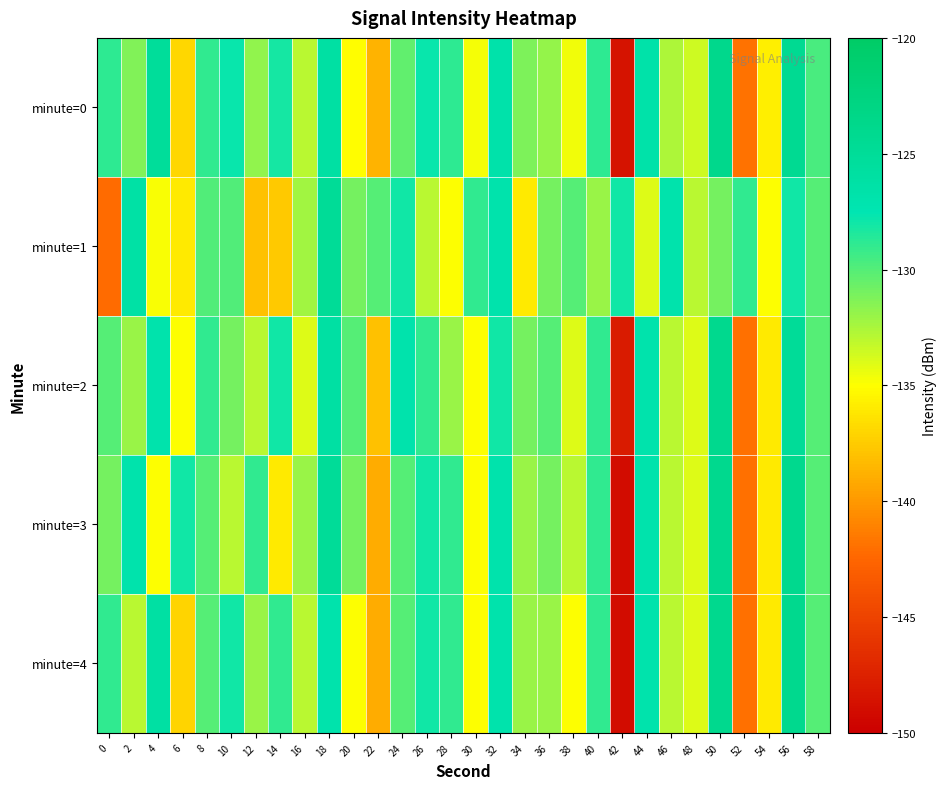

Reading left to right, transcribe all the data shown in this chart.

minute=0: 0=-128.8	2=-131.3	4=-125.3	6=-136.9	8=-129.0	10=-127.7	12=-131.8	14=-128.2	16=-132.9	18=-126.0	20=-135.1	22=-138.7	24=-130.3	26=-127.8	28=-128.9	30=-134.8	32=-126.7	34=-131.2	36=-131.9	38=-134.6	40=-128.9	42=-148.5	44=-126.6	46=-132.6	48=-133.6	50=-123.8	52=-141.9	54=-135.7	56=-124.4	58=-129.6
minute=1: 0=-142.2	2=-126.3	4=-134.9	6=-136.0	8=-129.9	10=-129.9	12=-137.9	14=-137.6	16=-132.2	18=-124.9	20=-131.0	22=-130.0	24=-128.0	26=-133.0	28=-135.0	30=-129.0	32=-127.0	34=-136.0	36=-131.0	38=-130.0	40=-132.0	42=-128.0	44=-134.0	46=-127.0	48=-133.0	50=-131.0	52=-129.0	54=-135.0	56=-128.0	58=-130.0
minute=2: 0=-130.0	2=-132.0	4=-127.0	6=-135.0	8=-129.0	10=-131.0	12=-133.0	14=-128.0	16=-134.0	18=-126.0	20=-130.0	22=-138.0	24=-127.0	26=-129.0	28=-132.0	30=-135.0	32=-128.0	34=-131.0	36=-130.0	38=-134.0	40=-129.0	42=-148.0	44=-127.0	46=-133.0	48=-134.0	50=-124.0	52=-142.0	54=-136.0	56=-125.0	58=-130.0
minute=3: 0=-131.0	2=-127.0	4=-135.0	6=-128.0	8=-130.0	10=-133.0	12=-129.0	14=-136.0	16=-132.0	18=-125.0	20=-131.0	22=-139.0	24=-130.0	26=-128.0	28=-129.0	30=-135.0	32=-127.0	34=-132.0	36=-131.0	38=-133.0	40=-129.0	42=-149.0	44=-127.0	46=-133.0	48=-134.0	50=-124.0	52=-142.0	54=-136.0	56=-124.0	58=-130.0
minute=4: 0=-129.0	2=-133.0	4=-126.0	6=-137.0	8=-130.0	10=-128.0	12=-132.0	14=-129.0	16=-133.0	18=-127.0	20=-135.0	22=-139.0	24=-130.0	26=-128.0	28=-129.0	30=-135.0	32=-127.0	34=-132.0	36=-132.0	38=-135.0	40=-129.0	42=-149.0	44=-127.0	46=-133.0	48=-134.0	50=-124.0	52=-142.0	54=-136.0	56=-124.0	58=-130.0